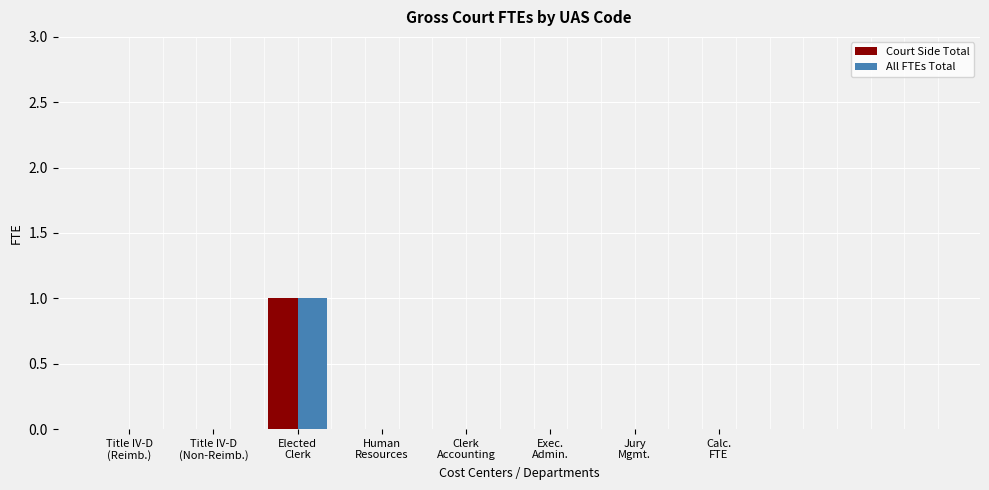

Which series has the widest spread of values?

Court Side Total